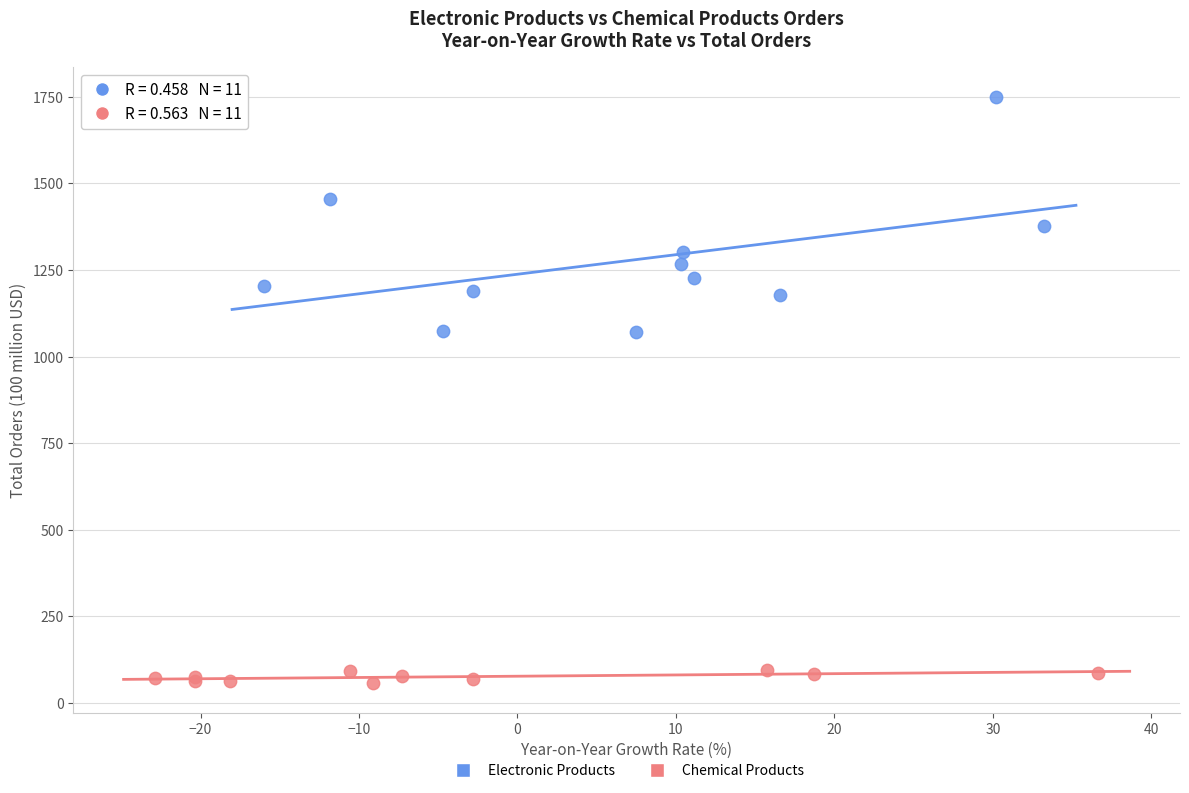

Which series has the widest spread of Y values?

Electronic Products